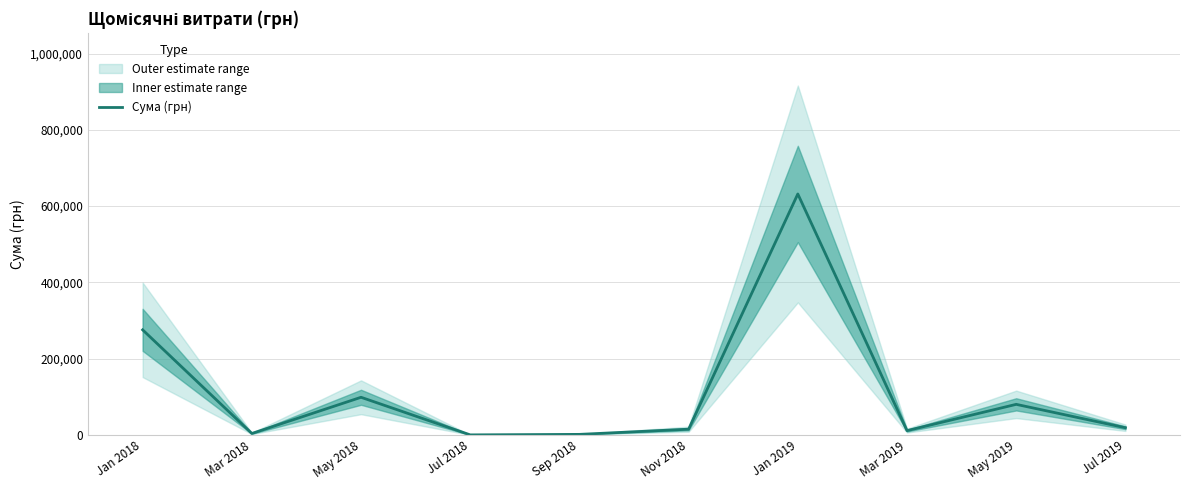

Reading left to right, transcribe all the data shown in this chart.

275532.9	3679.2	98617.0	0.0	1320.0	14931.0	631910.1	11140.6	80080.2	18748.0